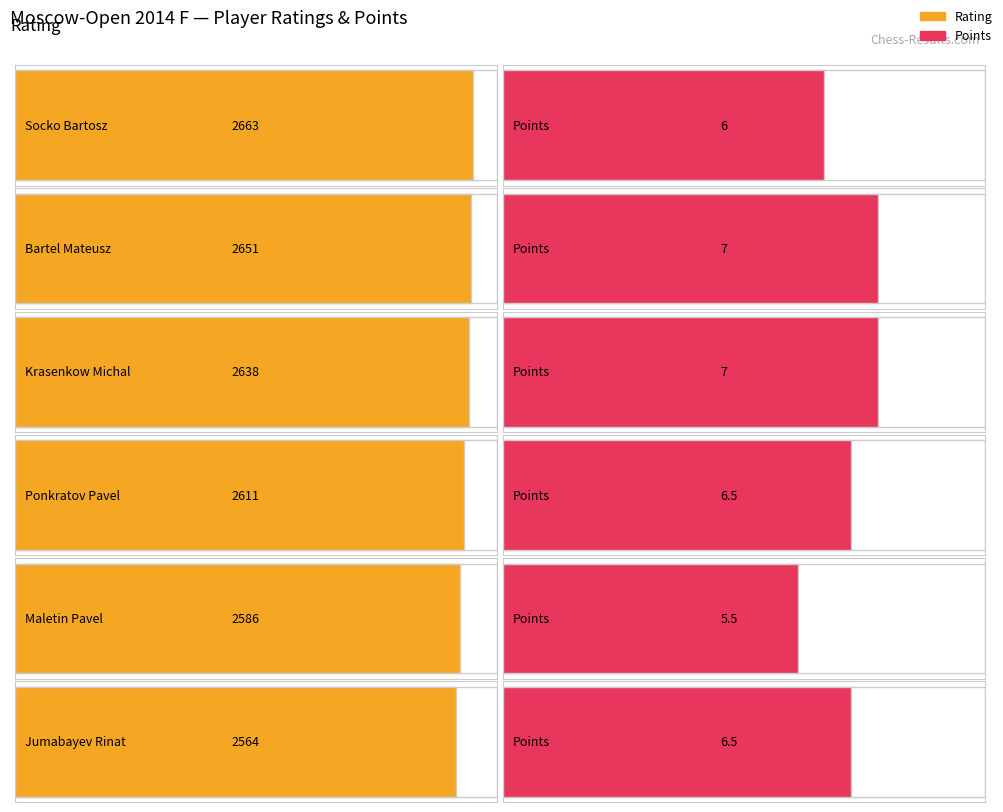

What is the sum of all Points values?

38.5